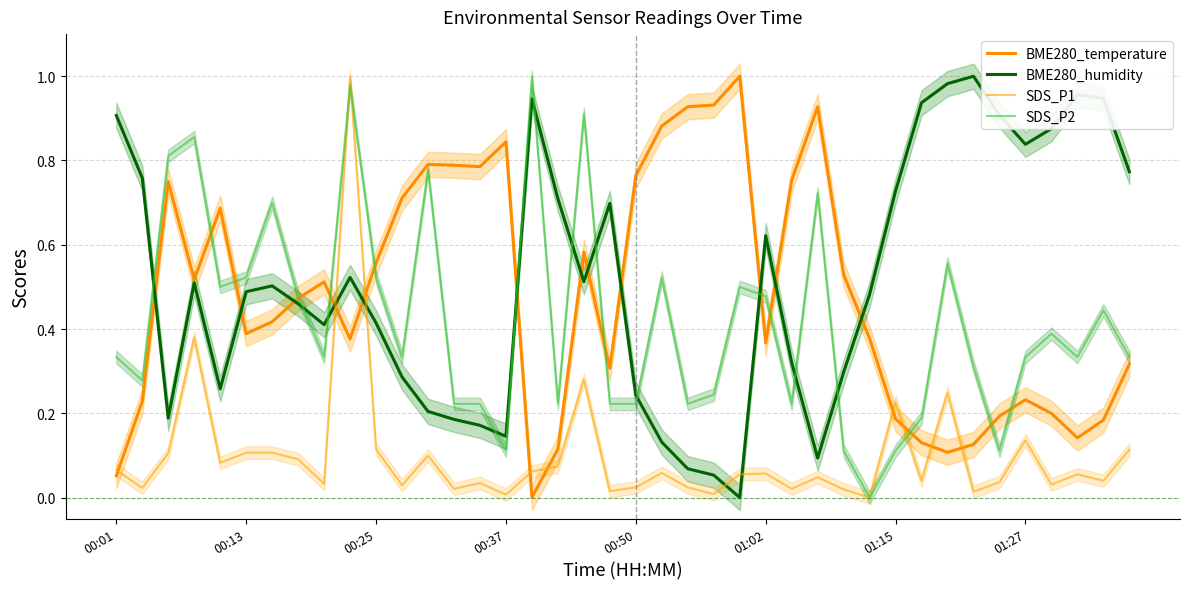

How many lines are shown in the chart?

4